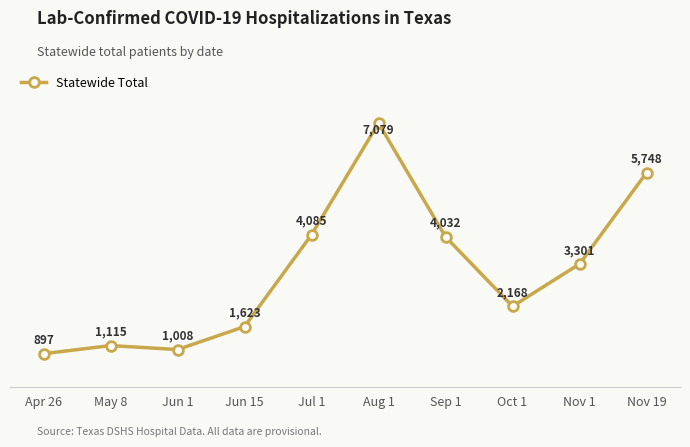

What is the difference between the maximum and minimum values?

6182